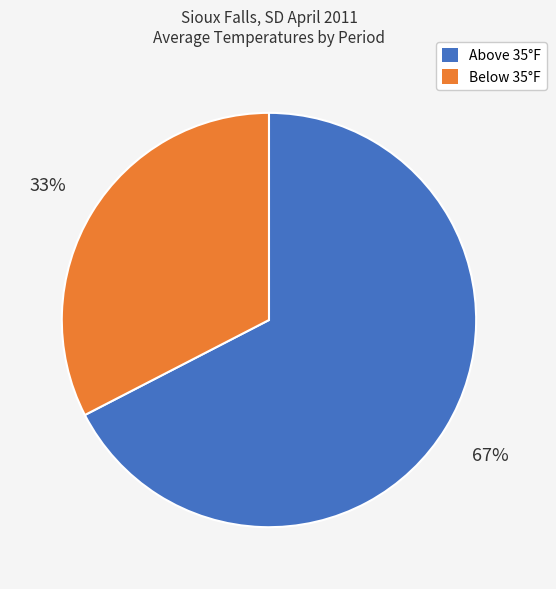

To the nearest percent, what is the average slice percentage?

50%